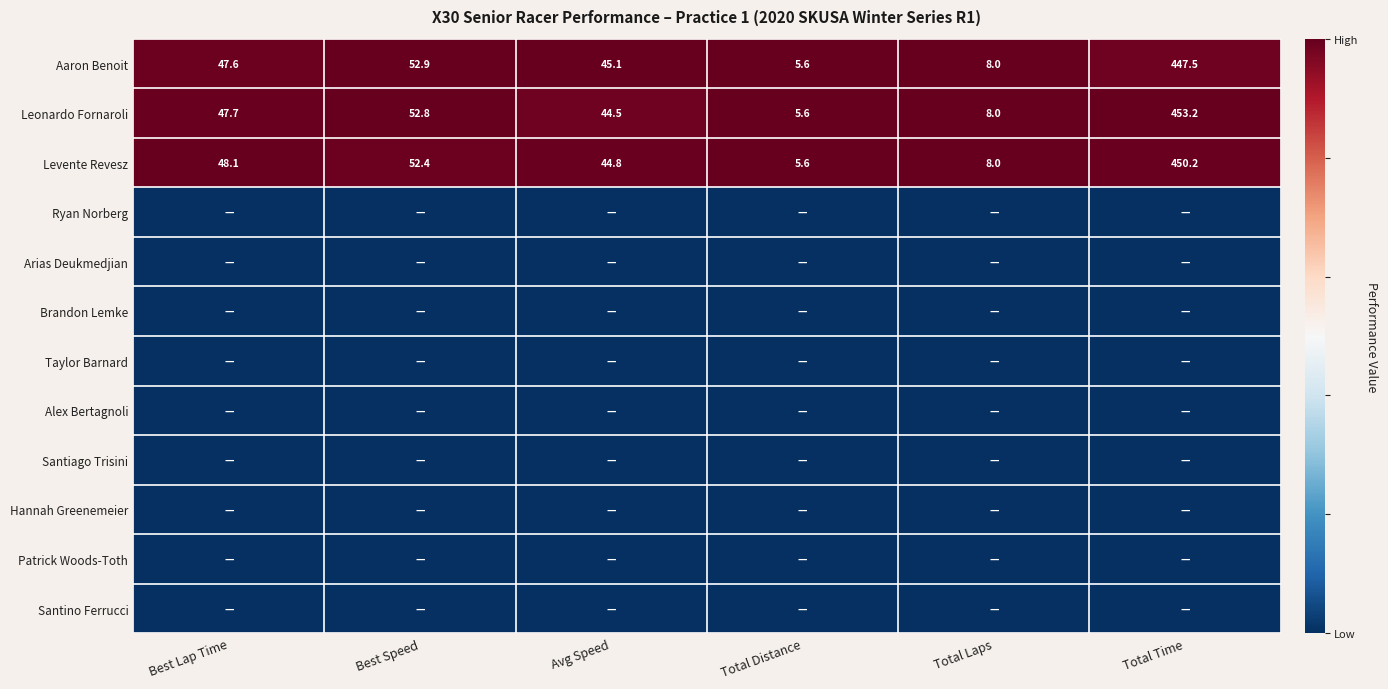

What is the difference between the maximum and second lowest values in the Leonardo Fornaroli series?

445.2